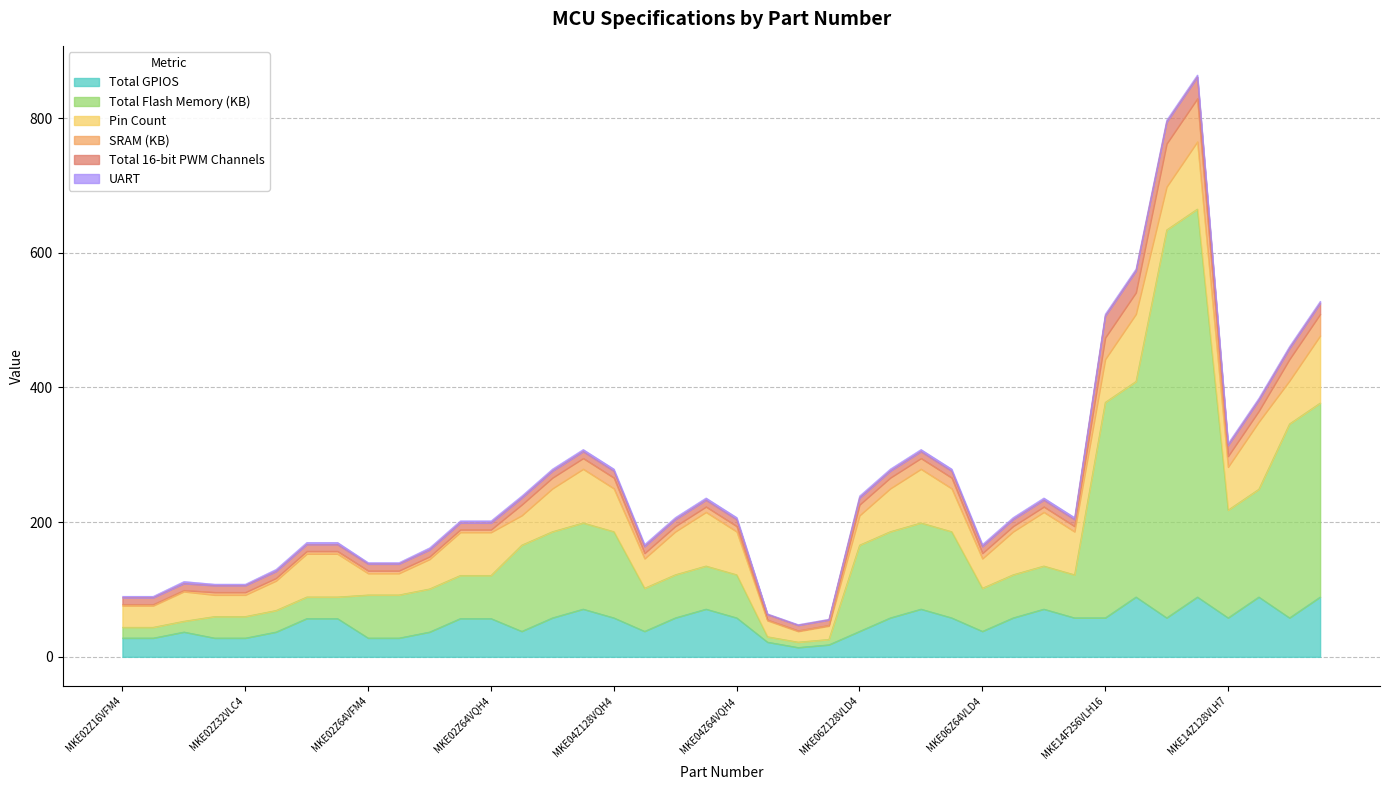

How many values in the Total GPIOS series are below 58?

20